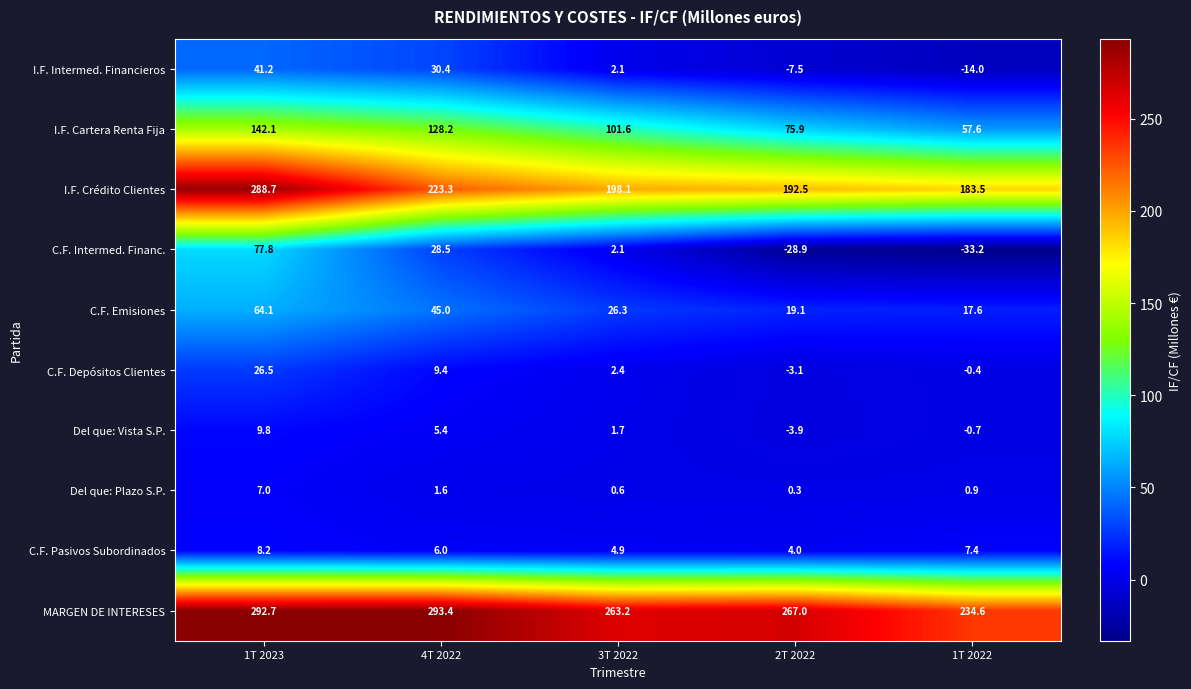

List the series in order of their peak value, lowest first.

Del que: Plazo S.P., C.F. Pasivos Subordinados, Del que: Vista S.P., C.F. Depósitos Clientes, I.F. Intermed. Financieros, C.F. Emisiones, C.F. Intermed. Financ., I.F. Cartera Renta Fija, I.F. Crédito Clientes, MARGEN DE INTERESES